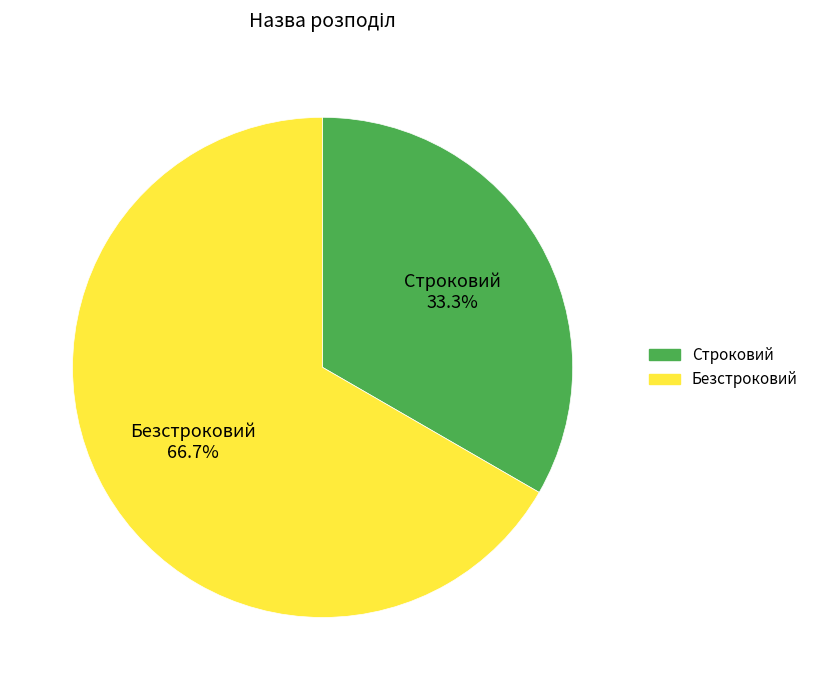

Rank the categories by value from highest to lowest.

Безстроковий, Строковий